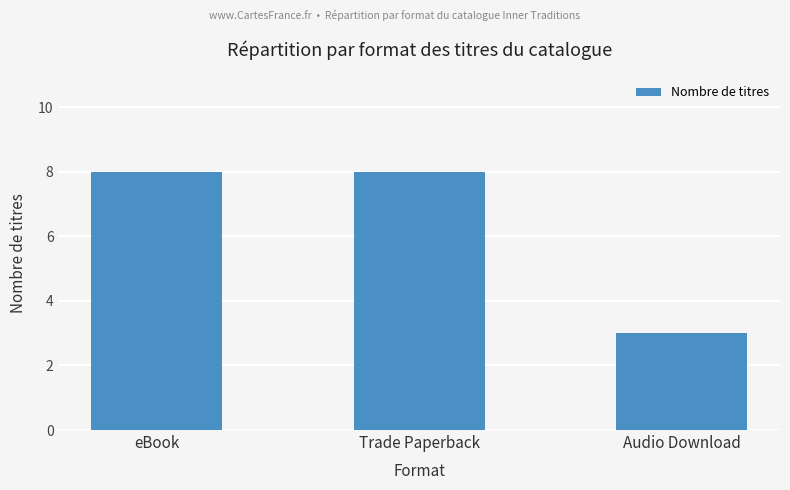

Count the values in the range 3 to 8.

3